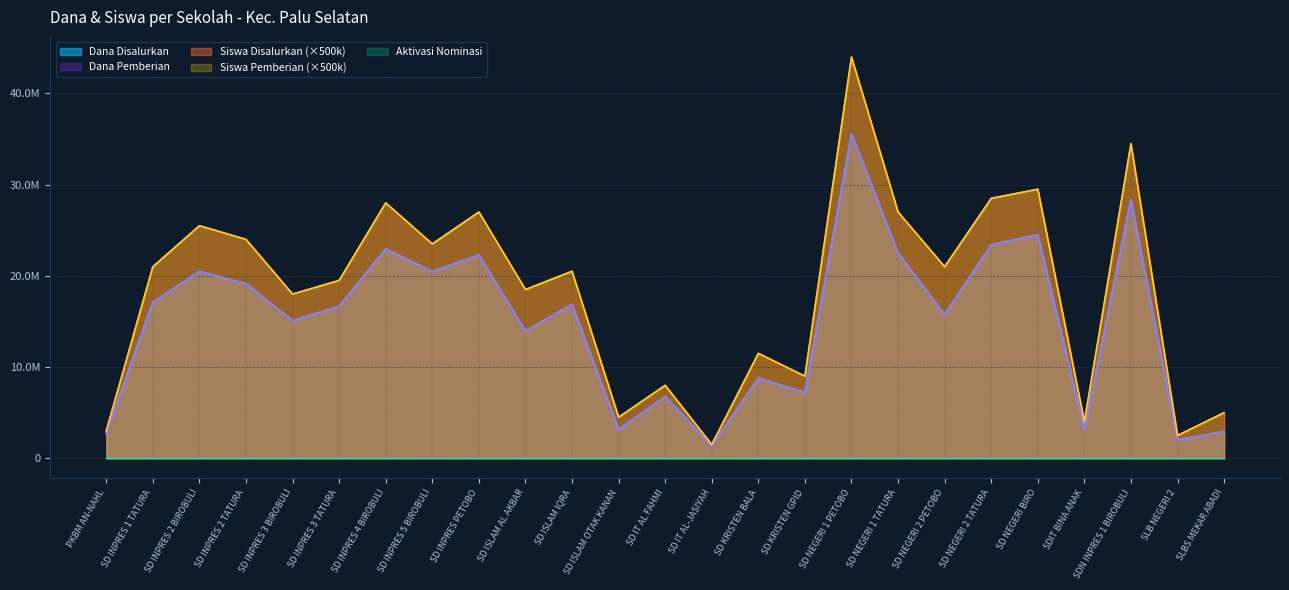

How many values in the Dana Pemberian series are below 16650000?

12